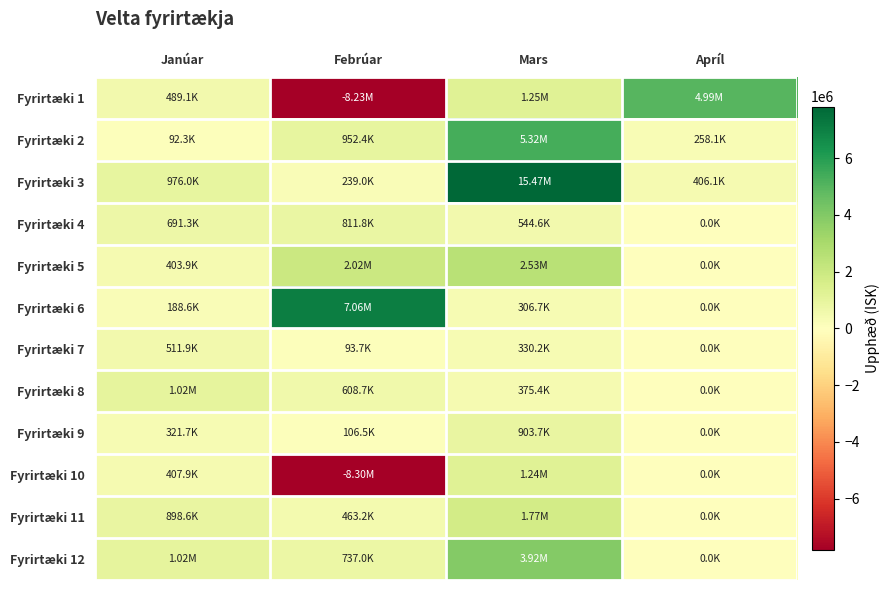

Which series has the largest total across all categories?

Fyrirtæki 3